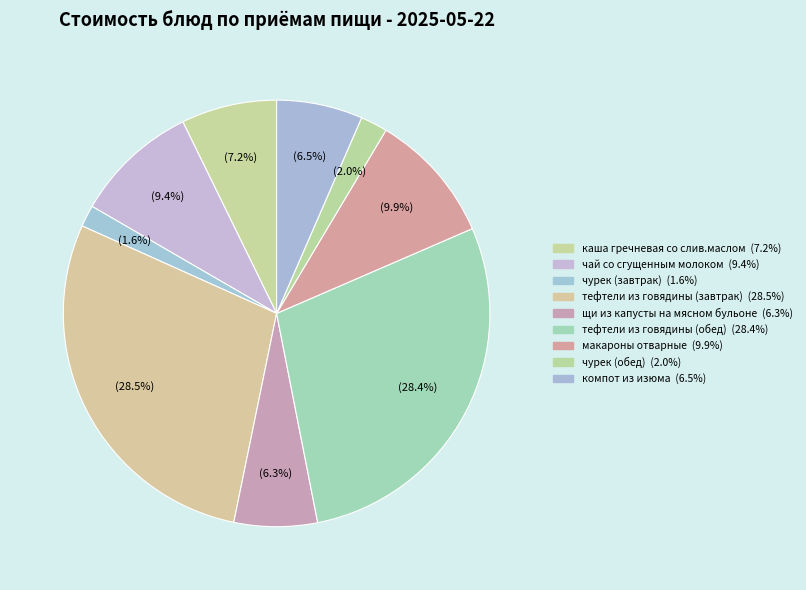

Is there a majority slice in this chart?

No